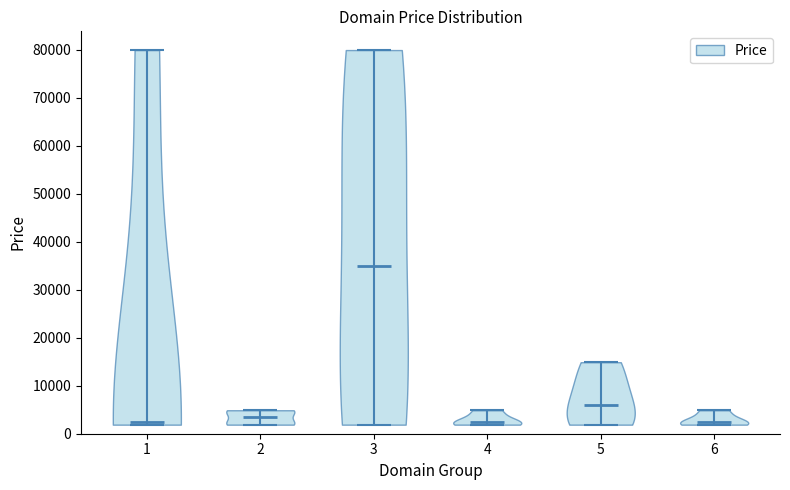

What is the highest point the violin at x = 4 reaches on the y-axis? The values are not printed on the chart, so give them approximately, as read against the axis.

5000